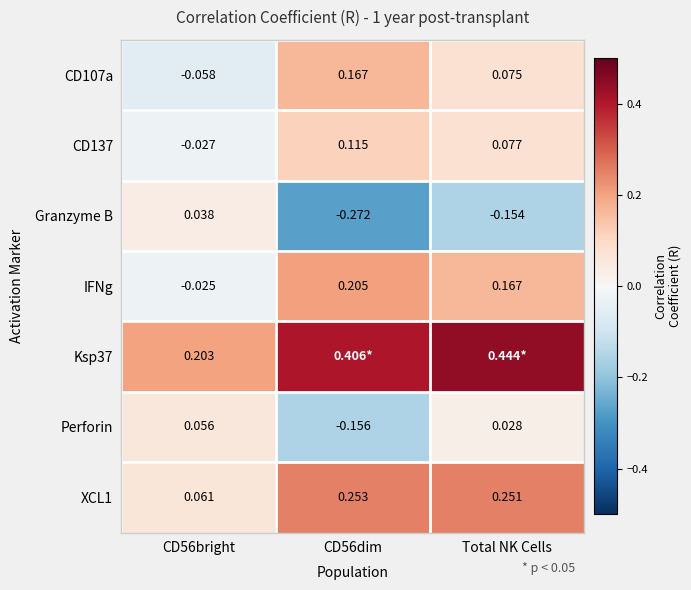

Is the value of IFNg at CD56dim greater than the value of Ksp37 at CD56bright?

Yes